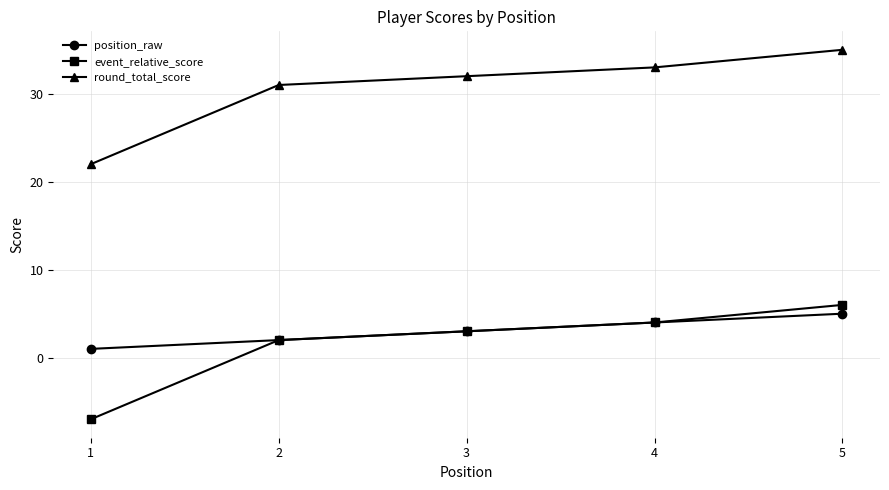

Does the chart display data point markers on the line(s)?

Yes